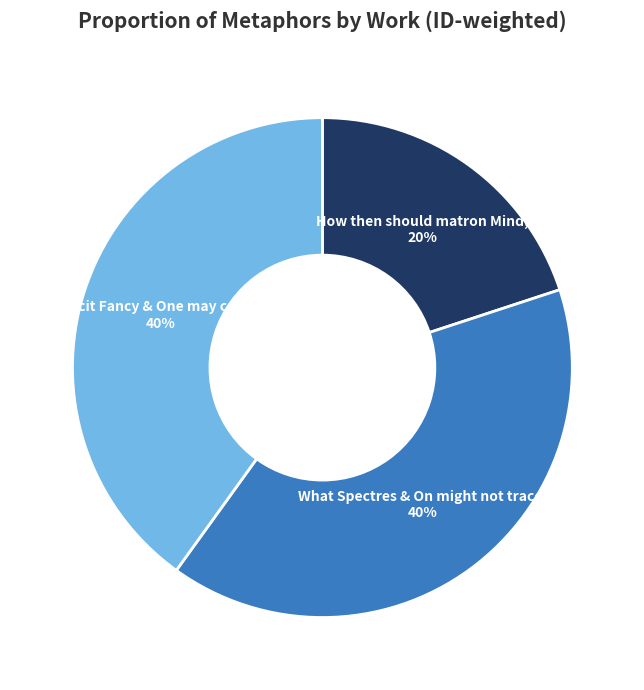

Is there any slice that represents more than half of the pie?

No